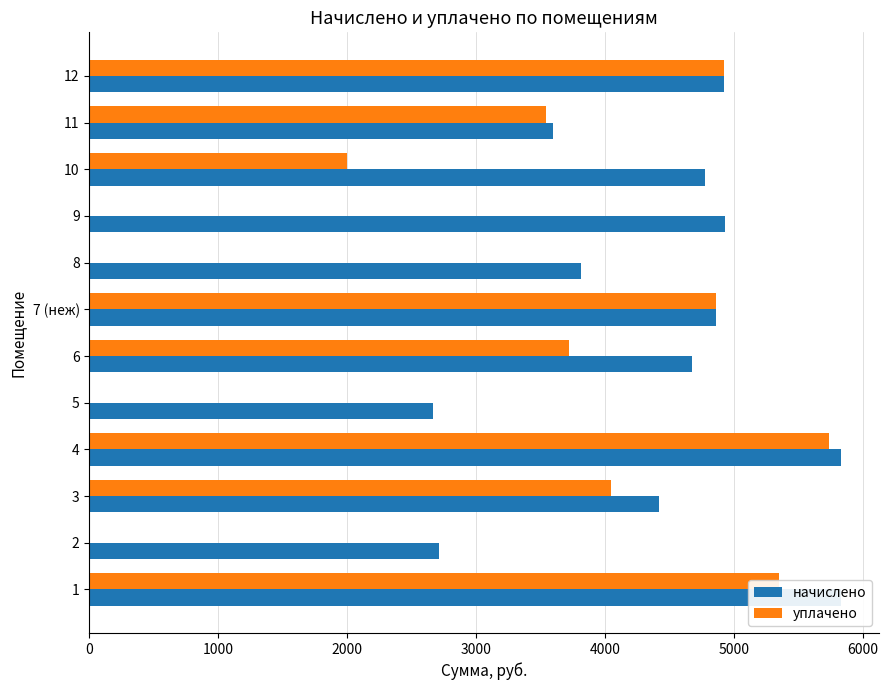

Rank the series by their average value, from lowest to highest.

уплачено, начислено